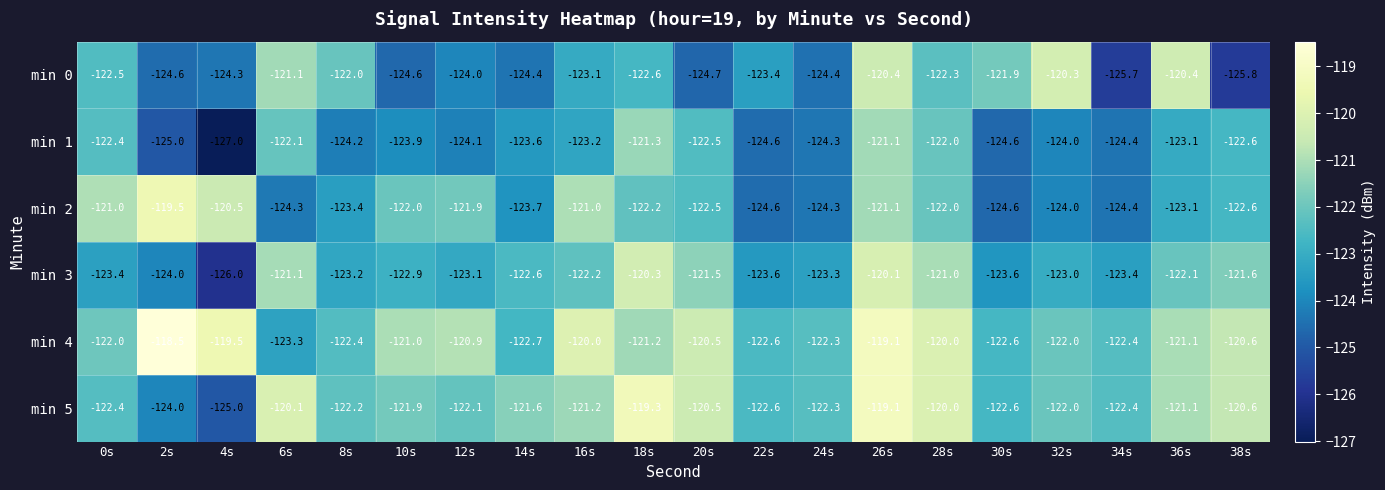

Which category has the lowest value across all series?

4s